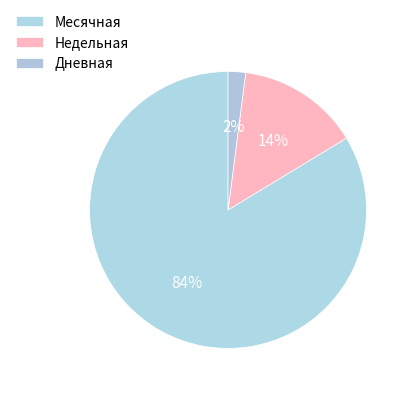

How many slices are in this pie chart?

3